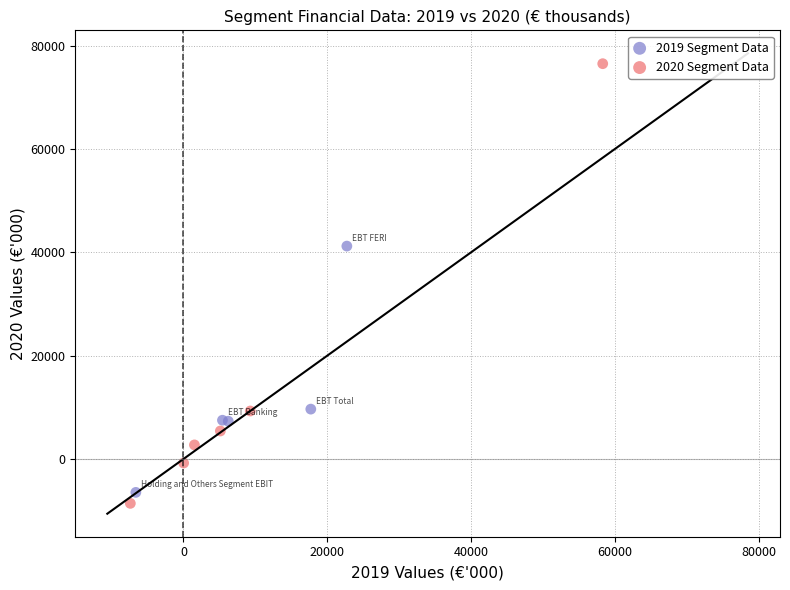

What are all the series names shown in the legend?

2019 Segment Data, 2020 Segment Data